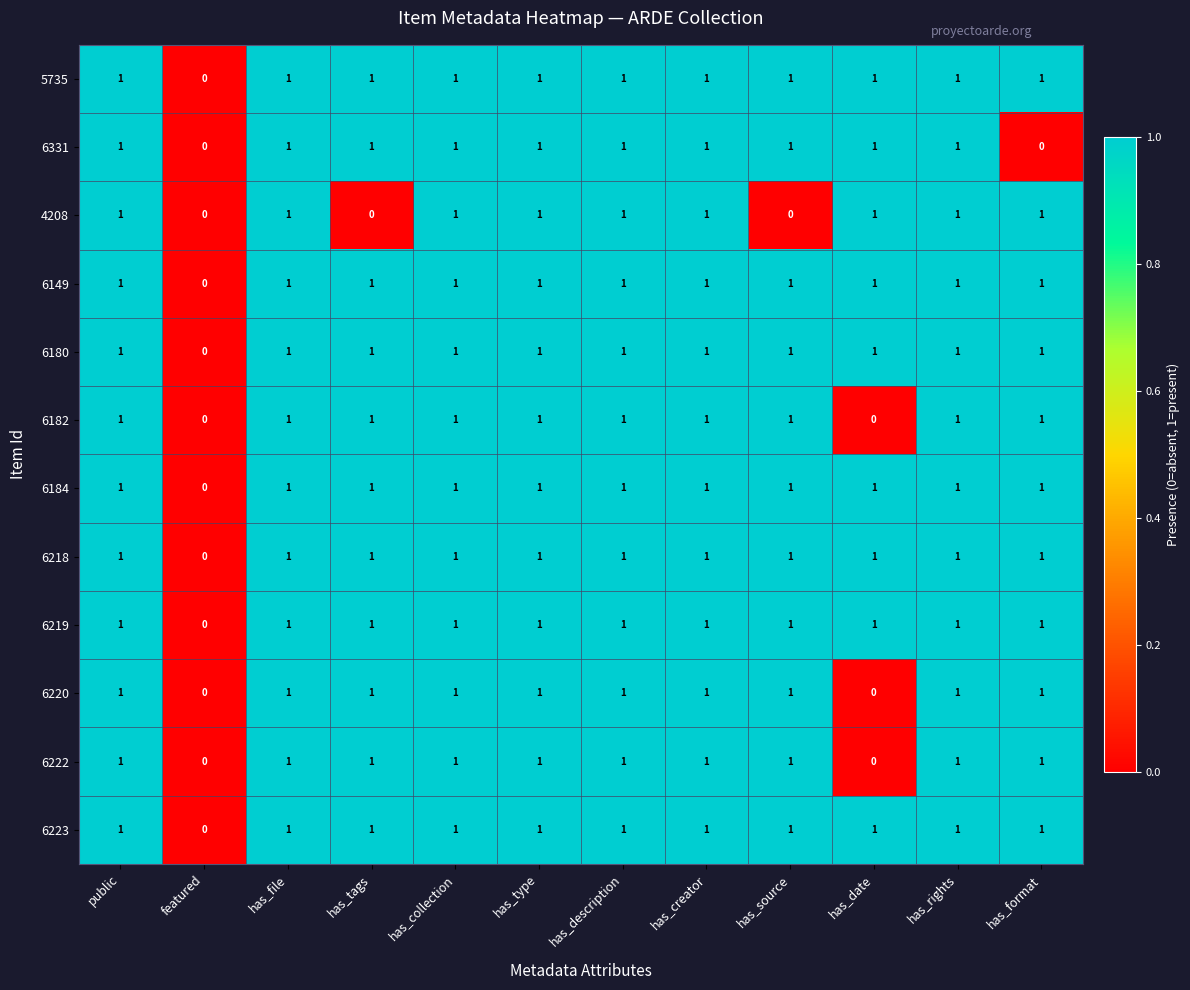

What is the total value across all series at has_description?

12